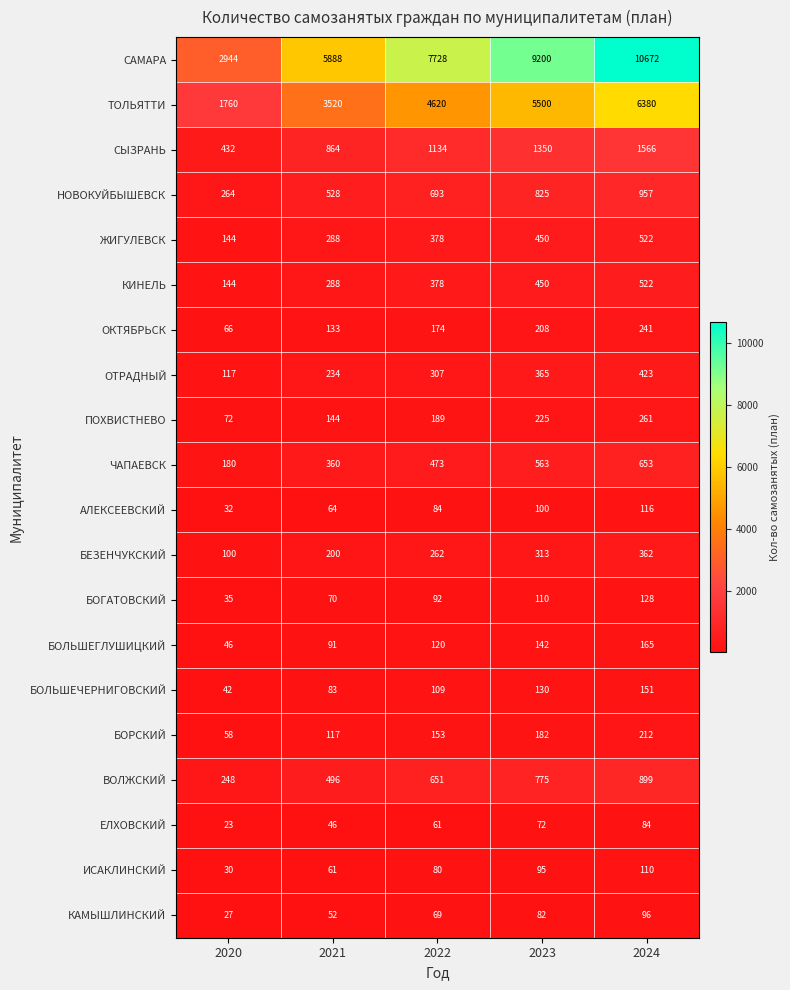

The value of ОТРАДНЫЙ at 2022 is 307. True or false?

True